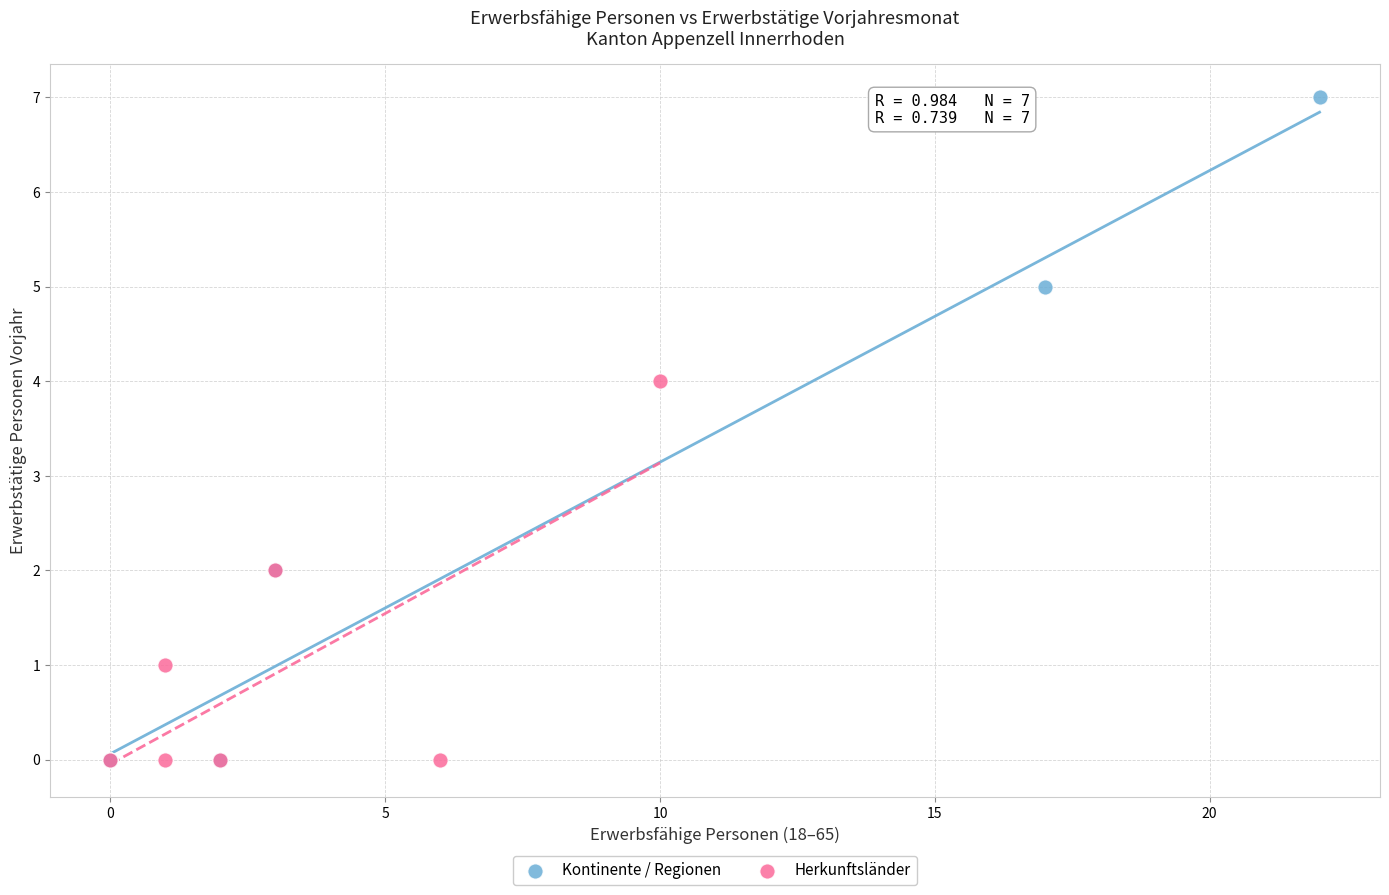

What are all the series names shown in the legend?

Kontinente / Regionen, Herkunftsländer